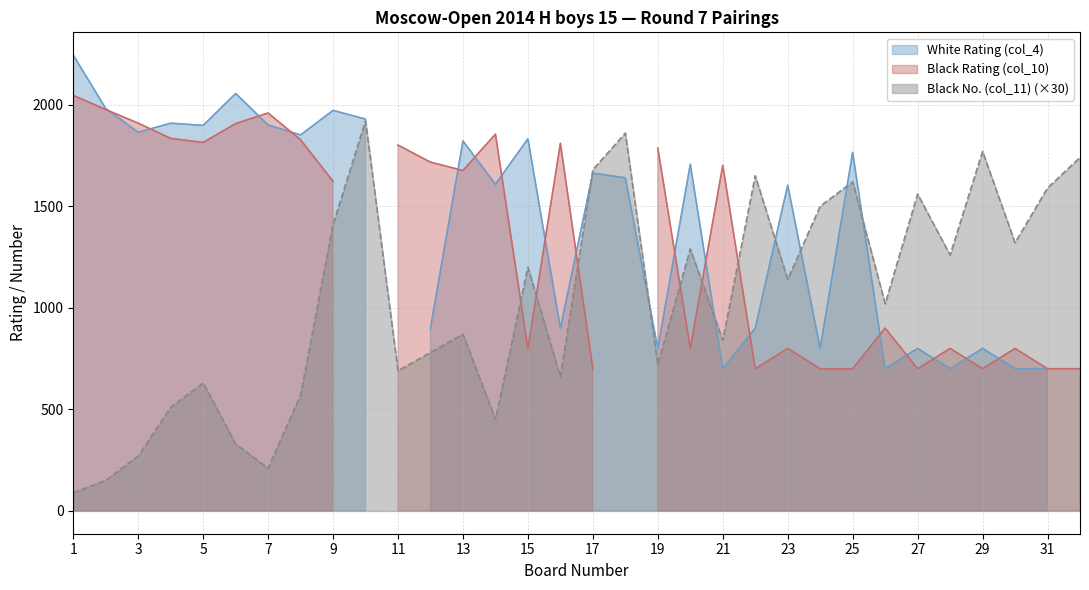

What is the value of the Black Rating (col_10) point at the 21st from the left?

1701